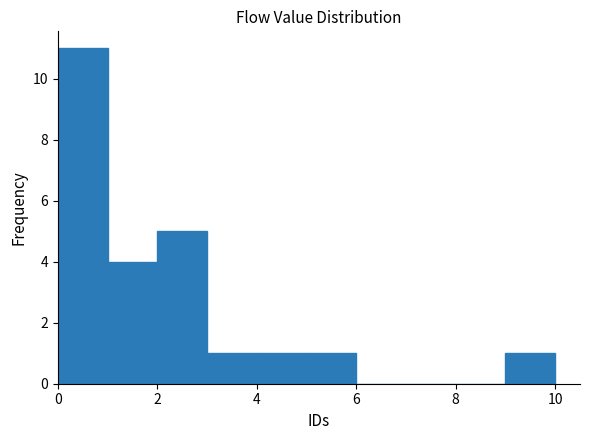

Reading left to right, list every bar in this chart as the range it spans on the x-axis followed by its height. The values are not printed on the chart, so give them approximately, as read against the axis.

0 to 1: 11
1 to 2: 4
2 to 3: 5
3 to 4: 1
4 to 5: 1
5 to 6: 1
6 to 7: 0
7 to 8: 0
8 to 9: 0
9 to 10: 1